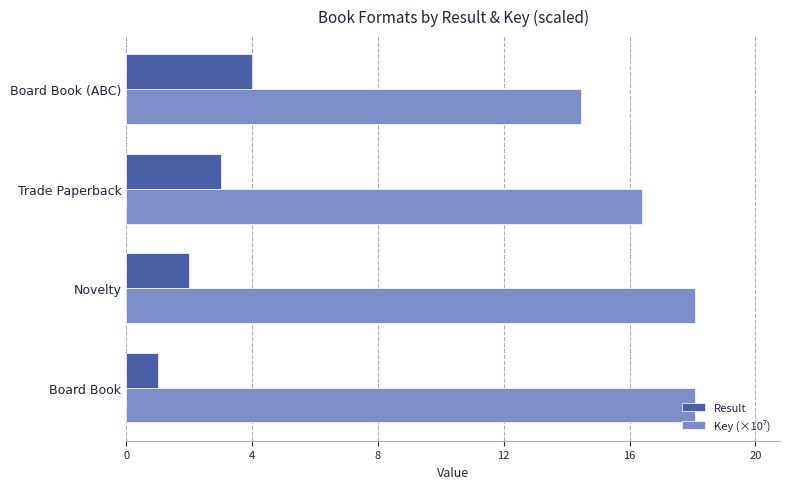

Is it true that Result equals 3.0 at Trade Paperback?

True